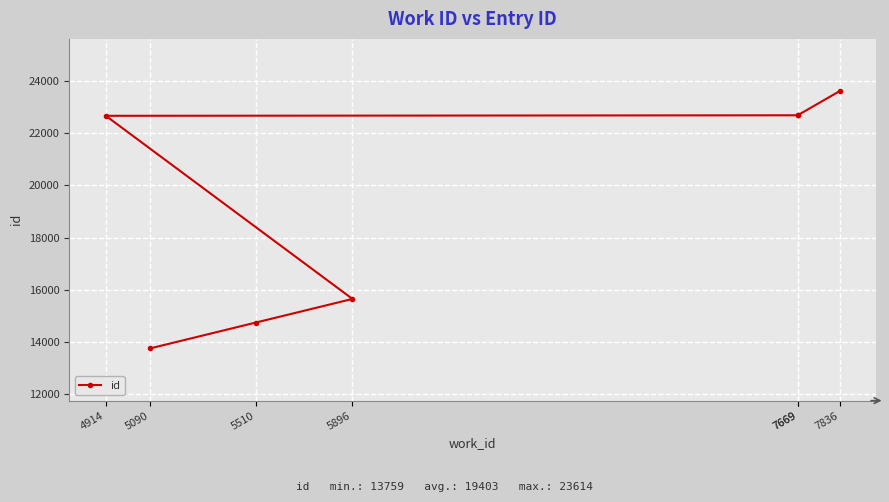

How many values exceed 22668?

3